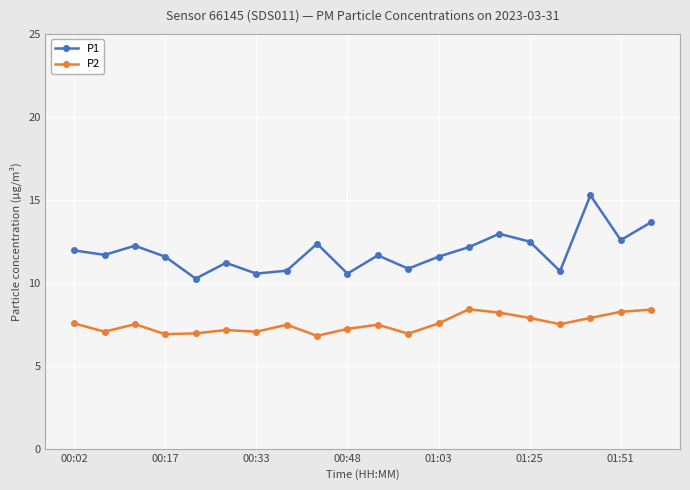

What is the greatest value displayed?

15.3